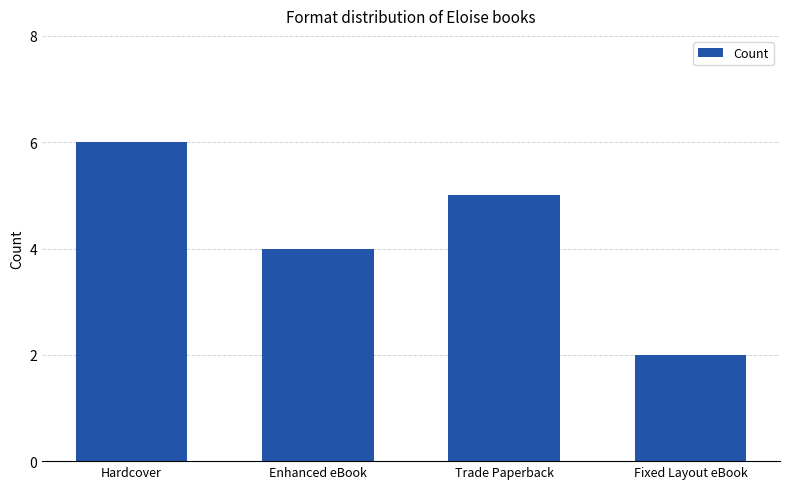

At which label does the data first exceed 5?

Hardcover